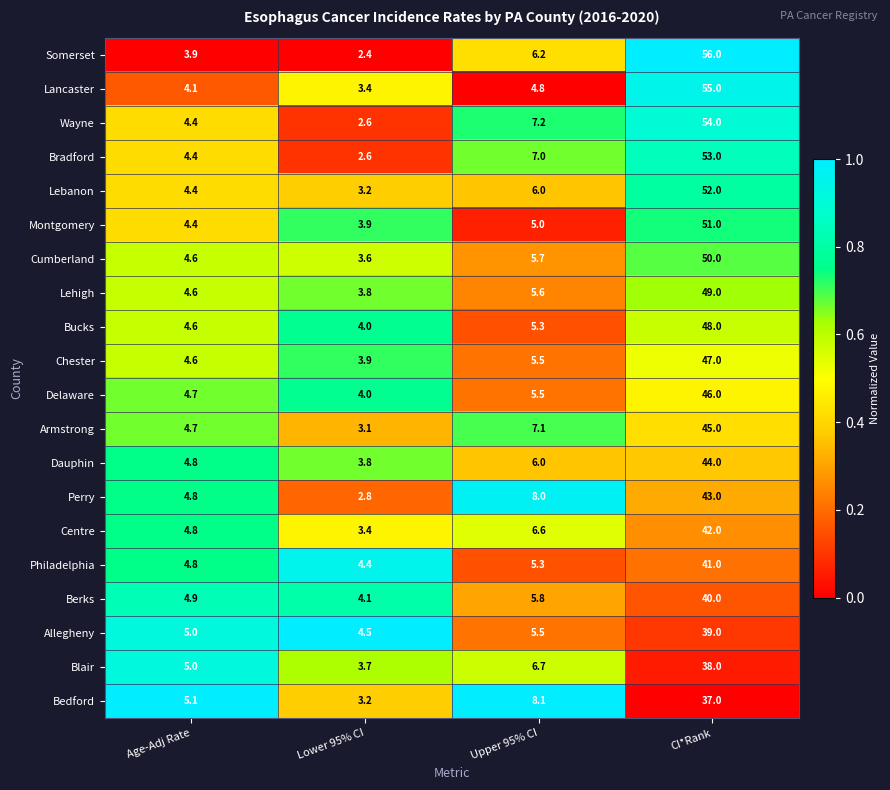

What is the total value across all series at CI*Rank?

930.0